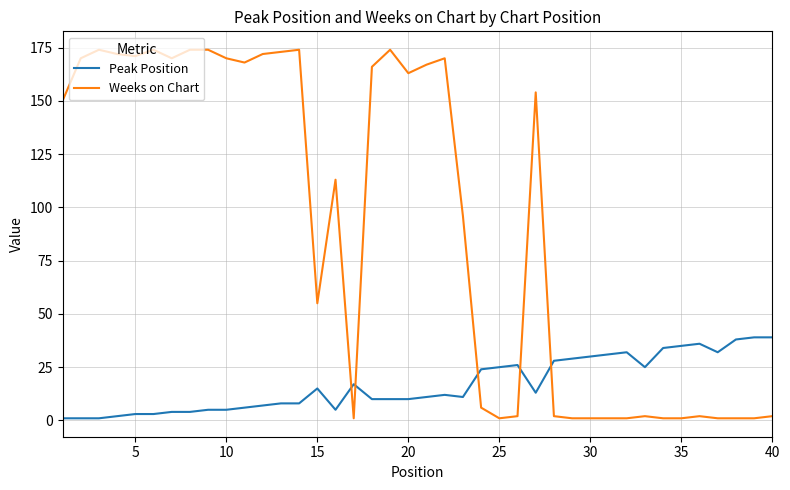

What is the difference between the second highest and second lowest values in the Peak Position series?

38